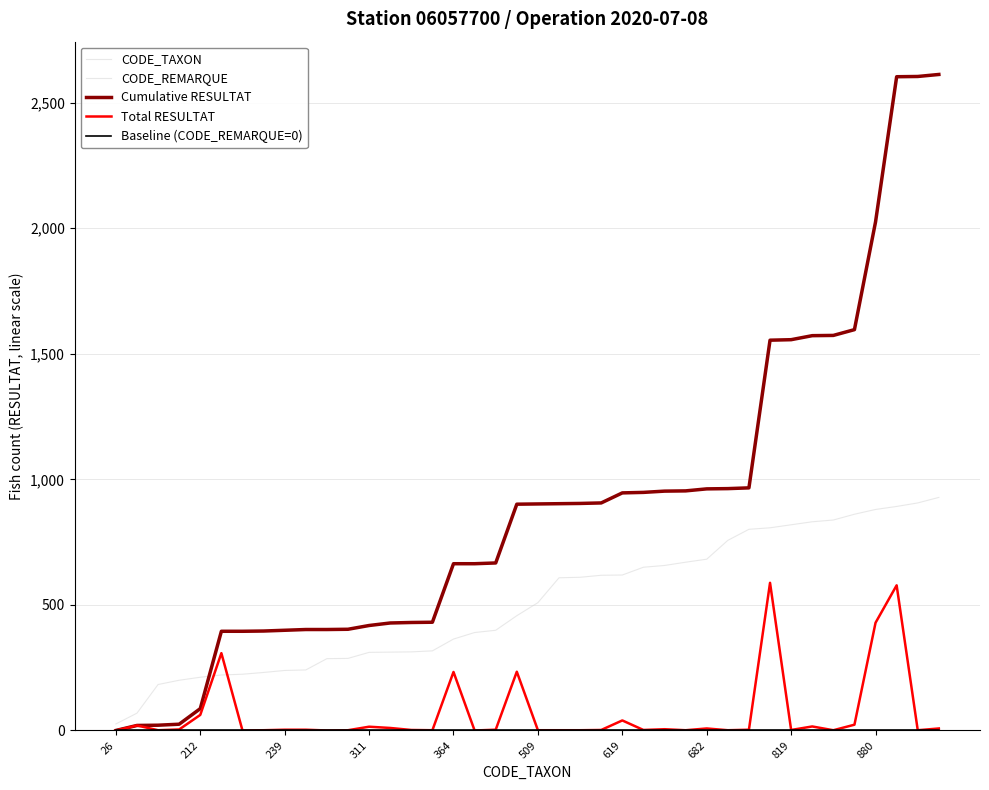

Does the chart display data point markers on the line(s)?

No